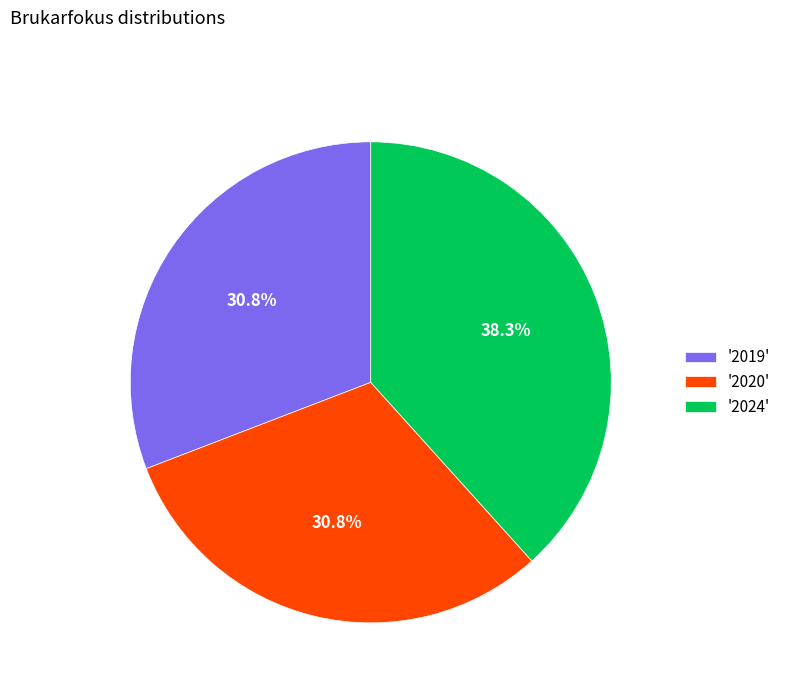

Is '2020' the majority of the pie?

No